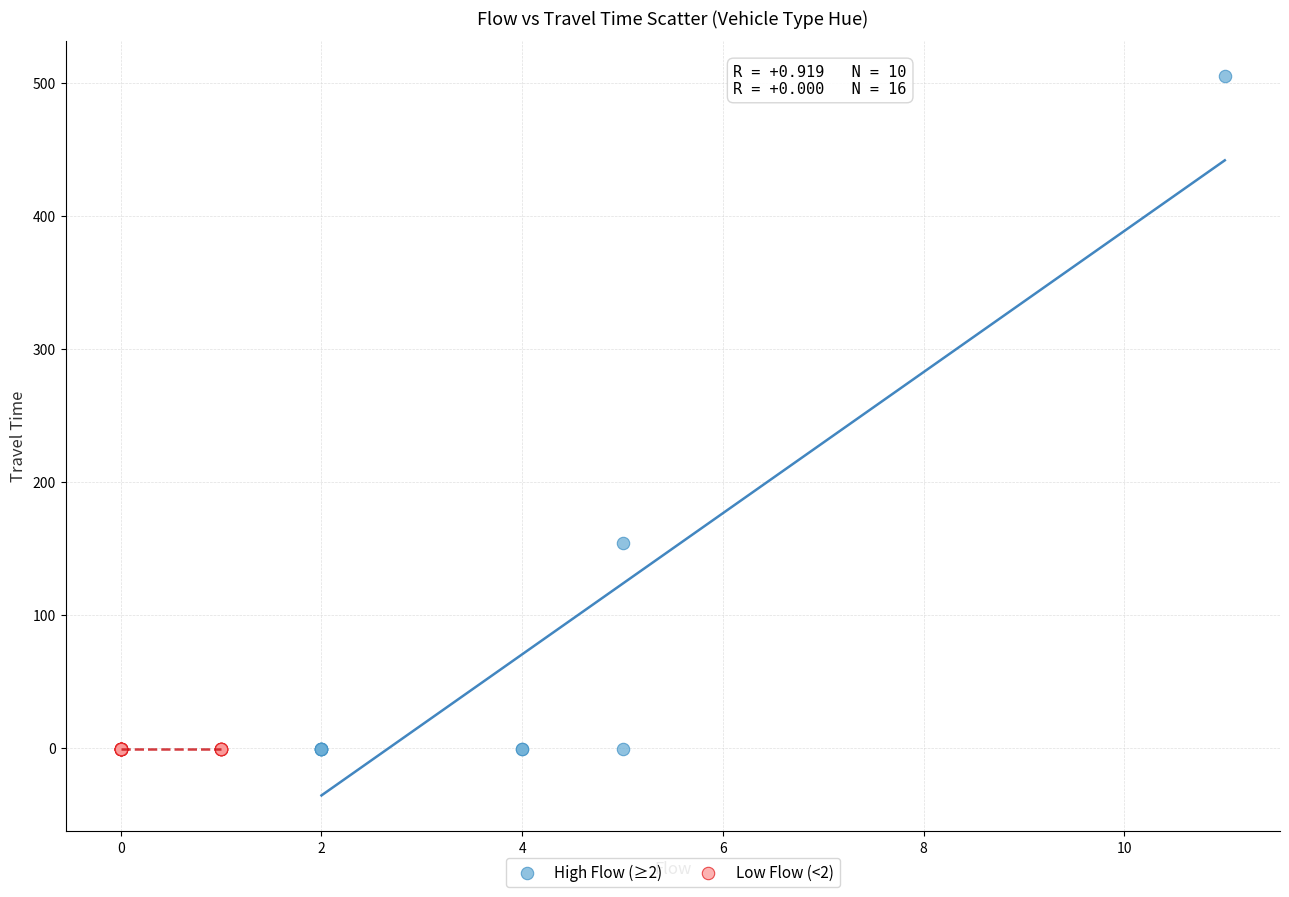

Which series contains the highest Y value?

High Flow (≥2)